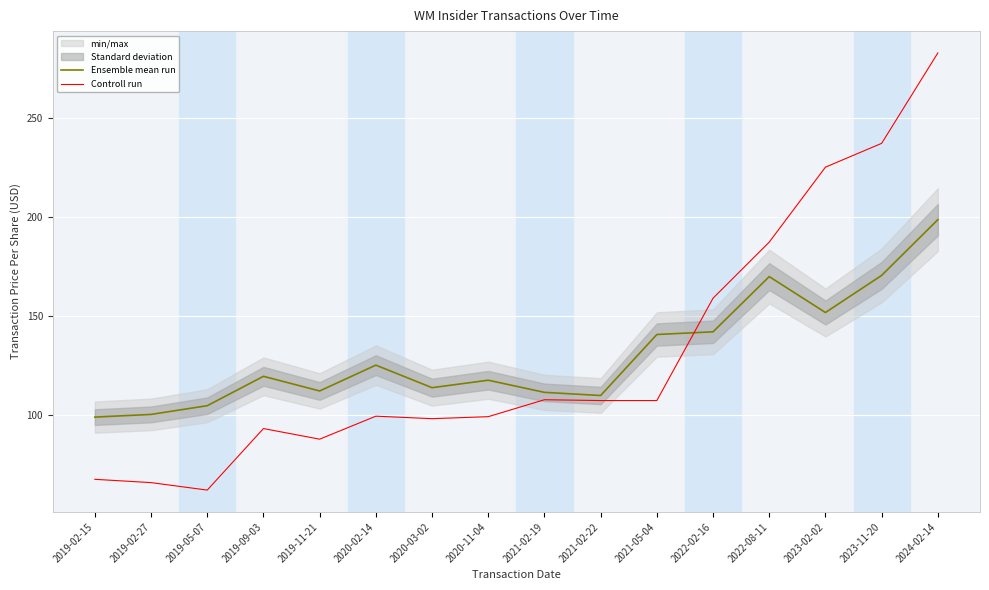

What is the value of the Controll run point at the 7th from the left?

98.0